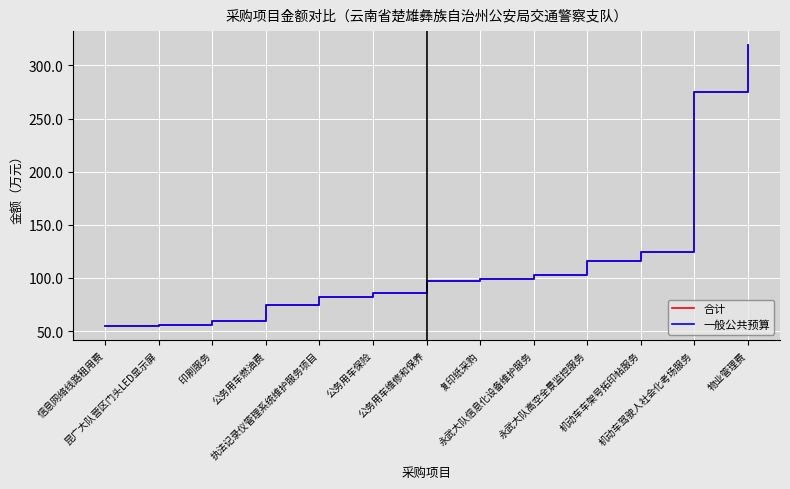

What is the label of the 7th point from the left?

公务用车维修和保养